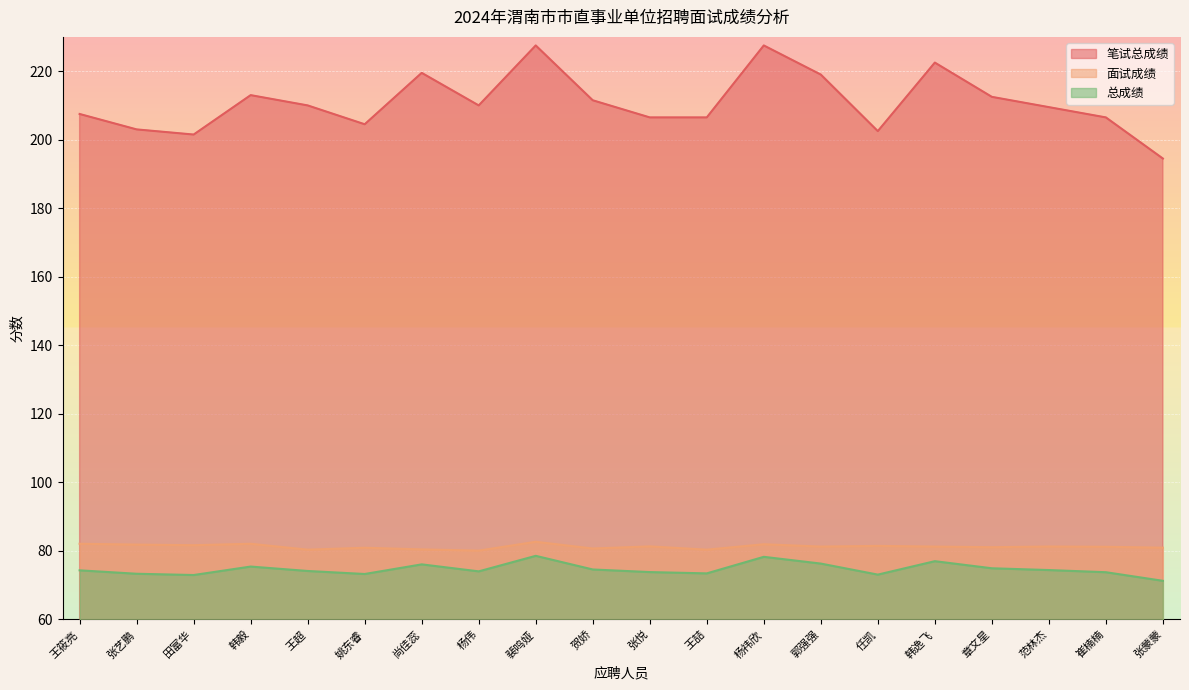

True or false: 面试成绩 has a value of 80.4 at 王喆.

True